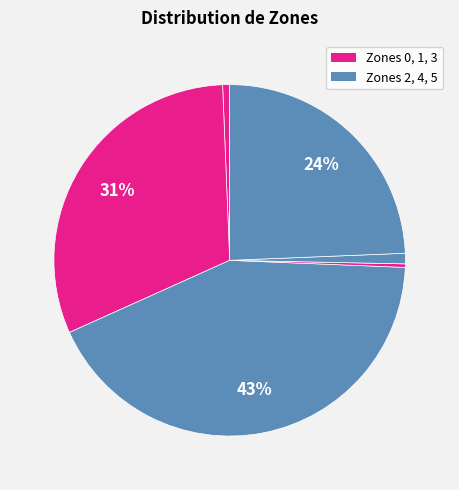

Which slice is the smallest?

Zone 3